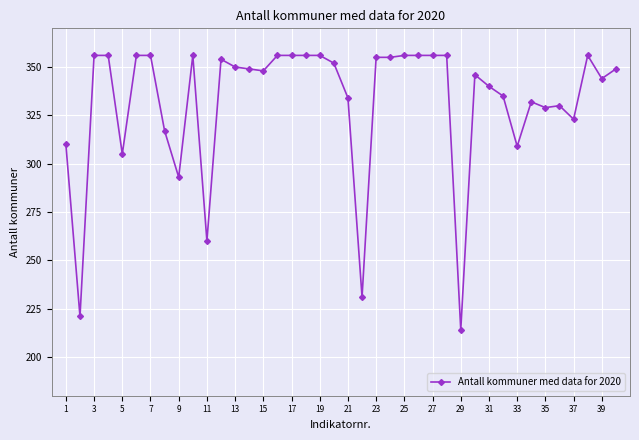

What is the maximum value shown in the chart?

356